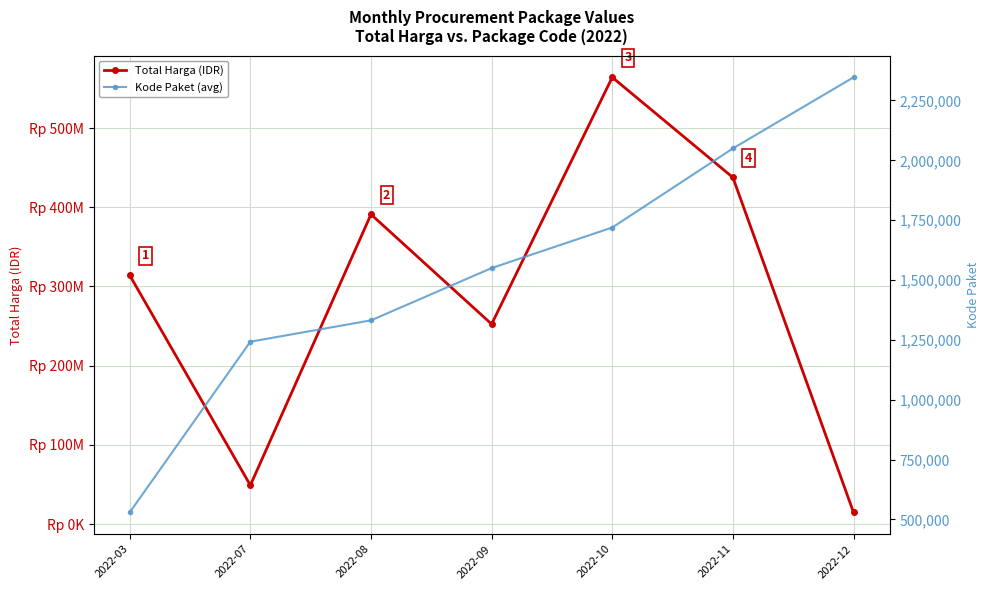

True or false: Kode Paket (avg) and Total Harga (IDR) intersect in this chart.

False